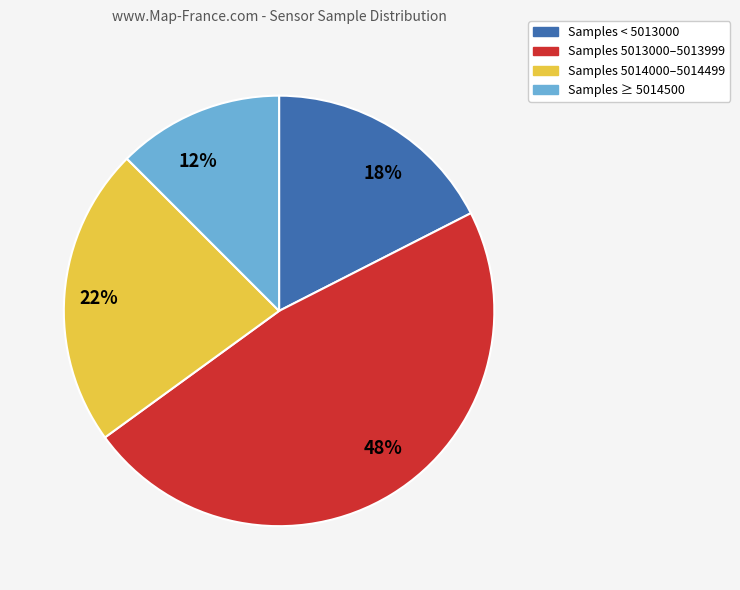

Is the sum of Samples 5014000–5014499 and Samples ≥ 5014500 greater than half?

No